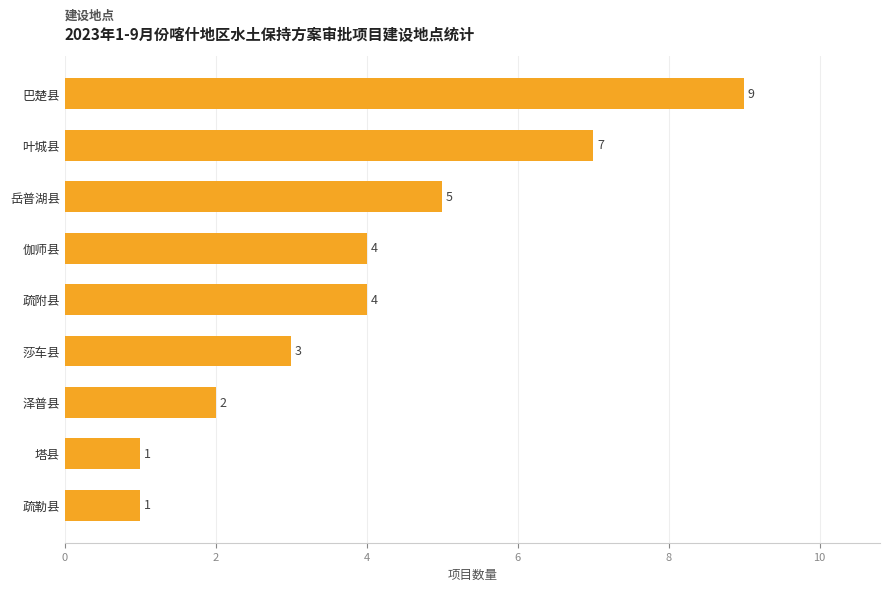

Is it true that the value at 疏附县 is 1?

False